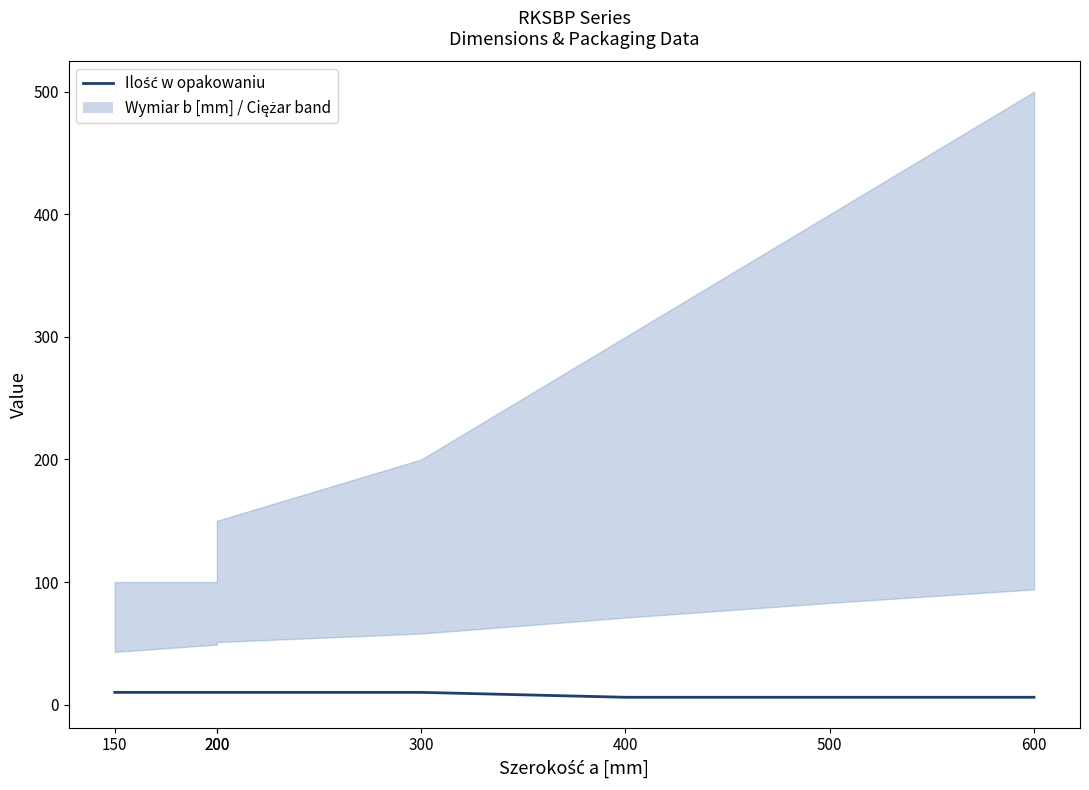

What is the sum of all values?

58